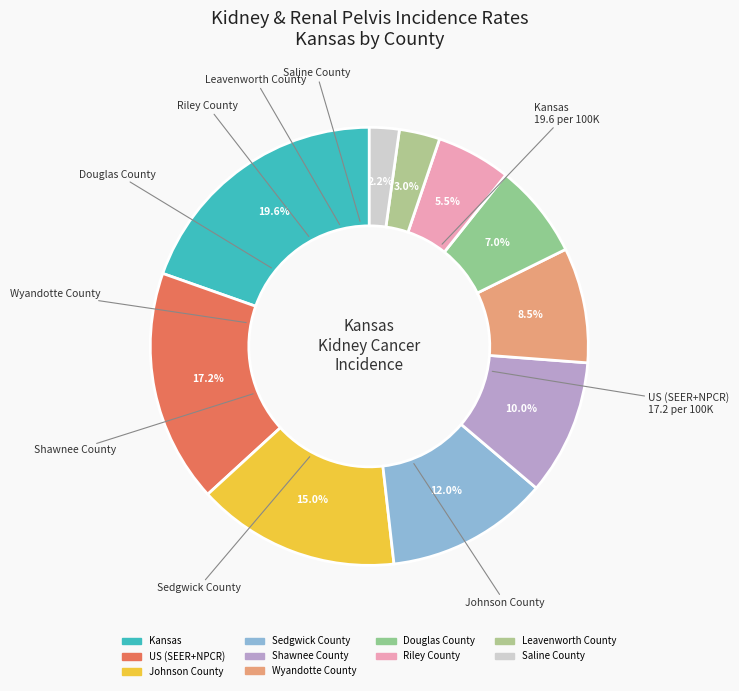

How many slices are in this pie chart?

10